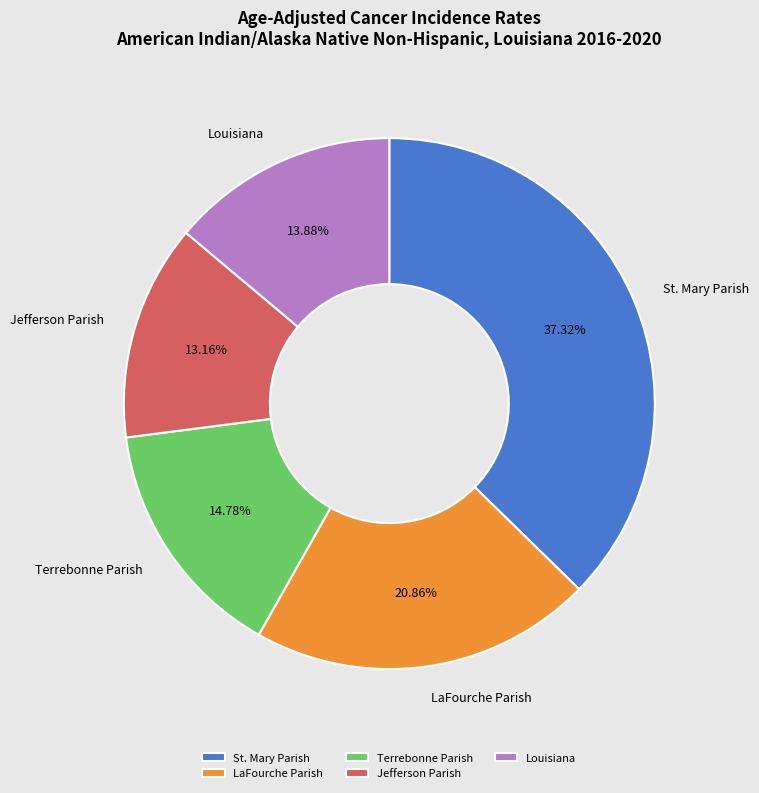

Does any single category account for the majority?

No